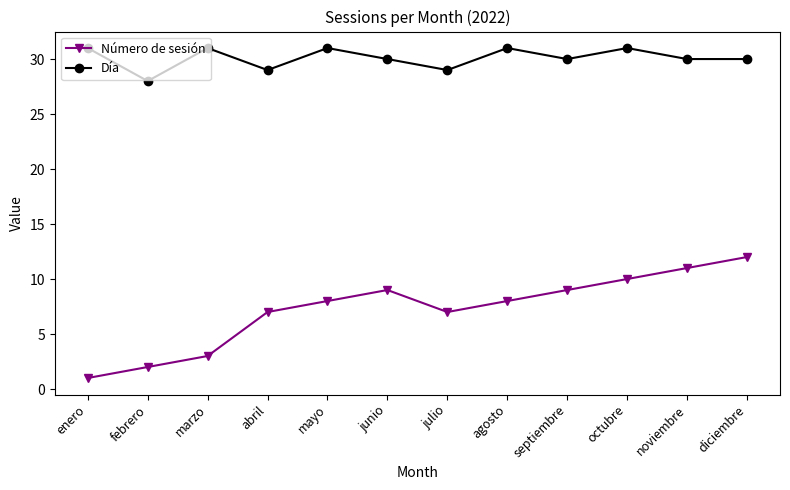

The value of Día at abril is 48. True or false?

False